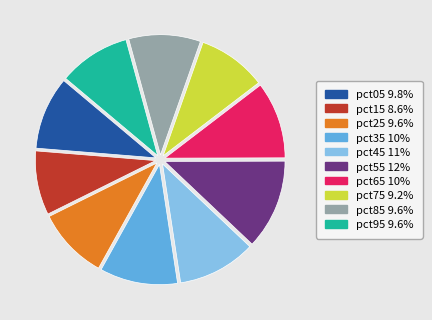

Which has a higher value, pct15 or pct55?

pct55